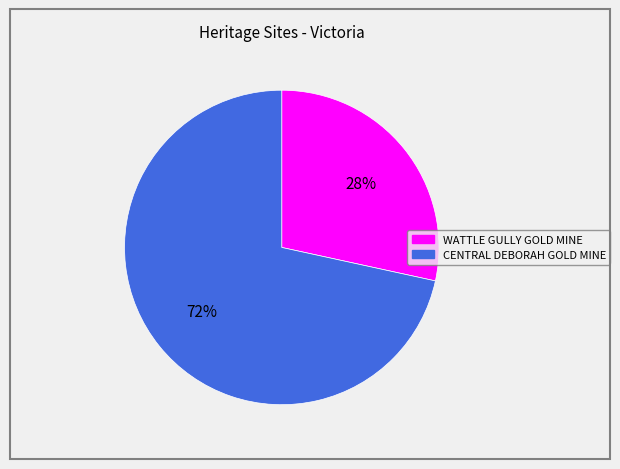

Approximately how many times larger is the value at WATTLE GULLY GOLD MINE compared to CENTRAL DEBORAH GOLD MINE?

0.4